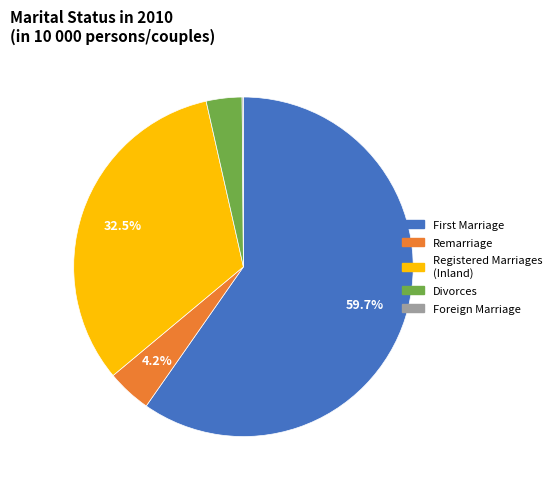

Approximately how many times larger is the value at Divorces compared to Remarriage?

0.8